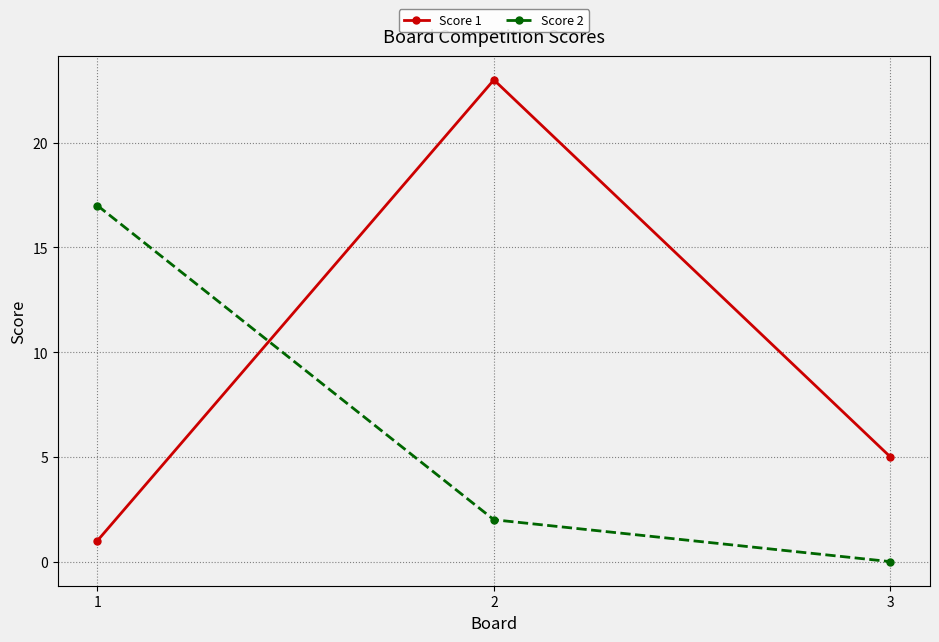

How many values in the Score 2 series are below 2?

1